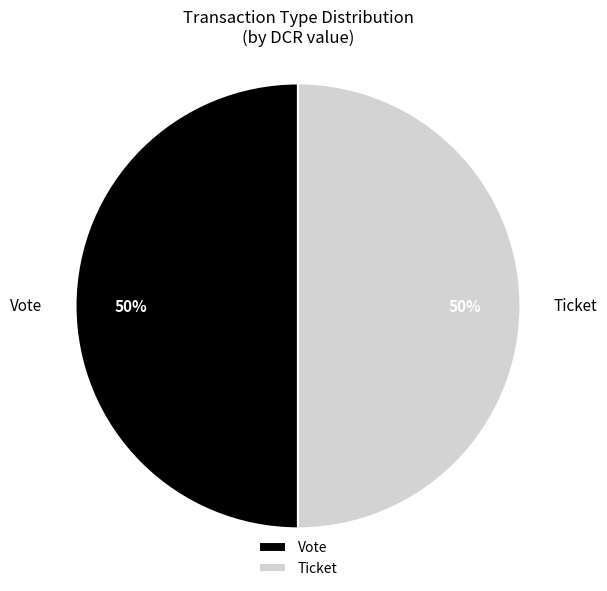

How many slices are in this pie chart?

2